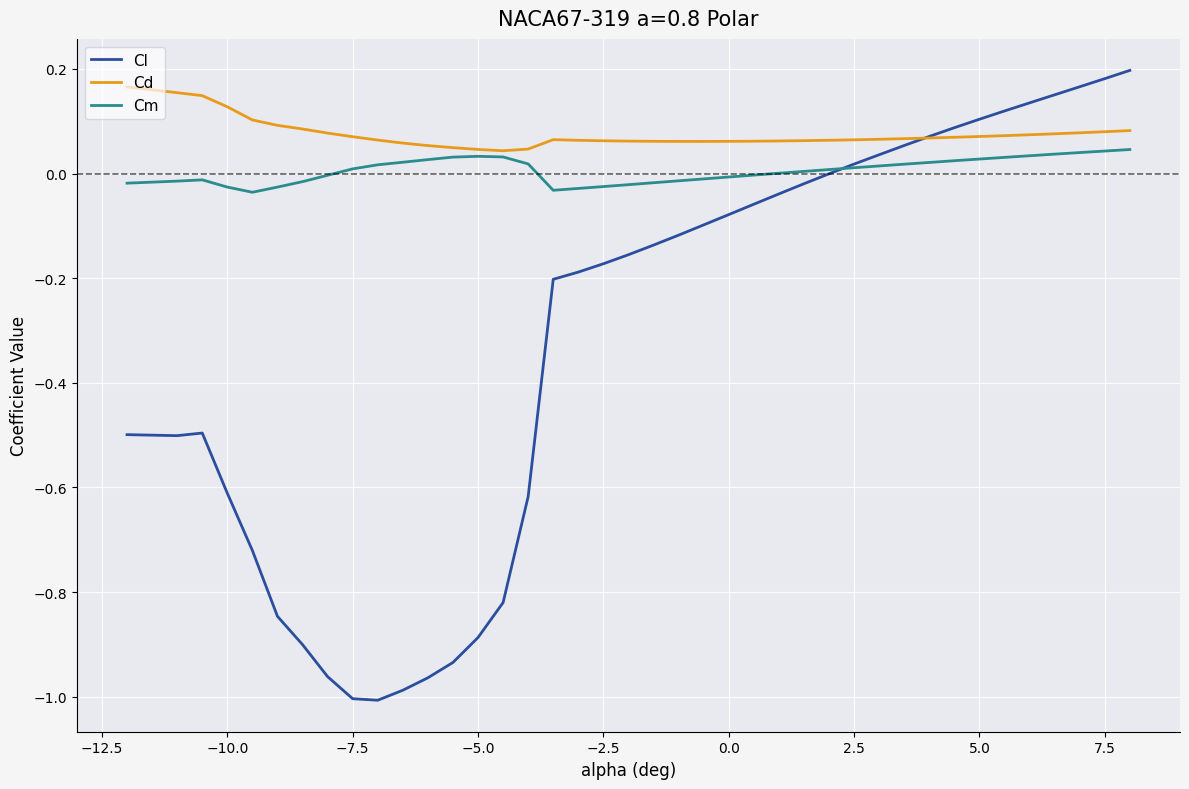

True or false: Cm and Cl cross at least once.

True